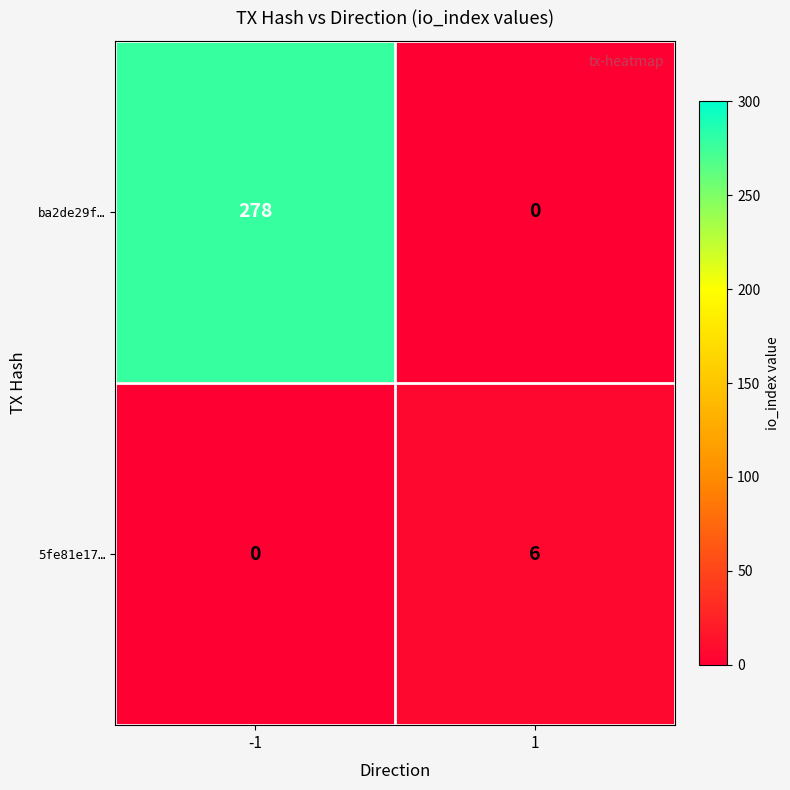

What is the sum of the ba2de29f… values at -1 and 1?

278